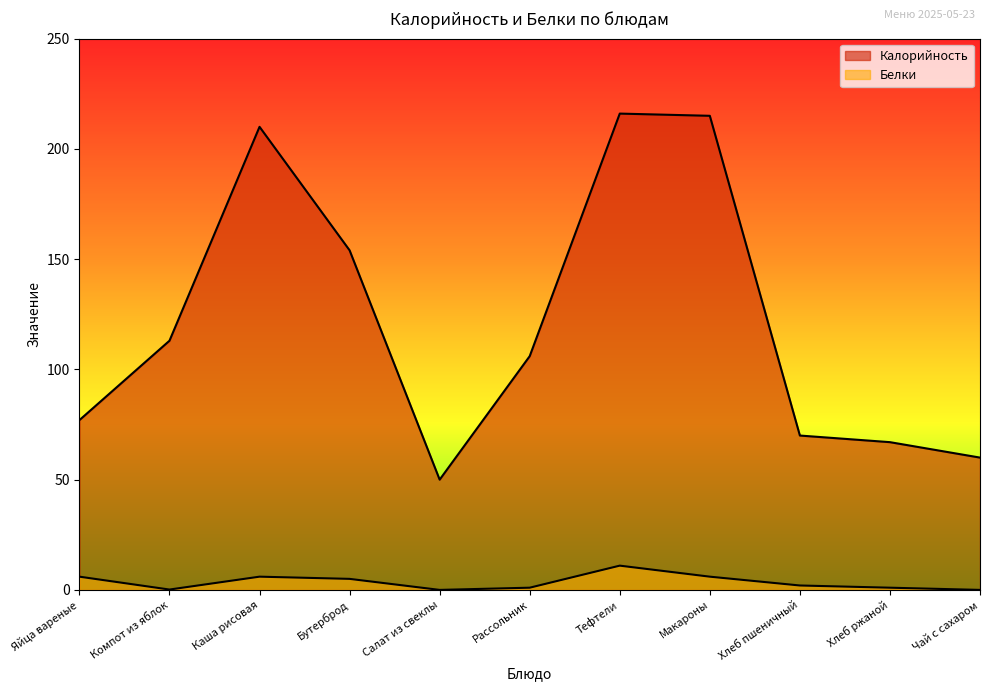

At which label does Белки reach its peak?

Тефтели